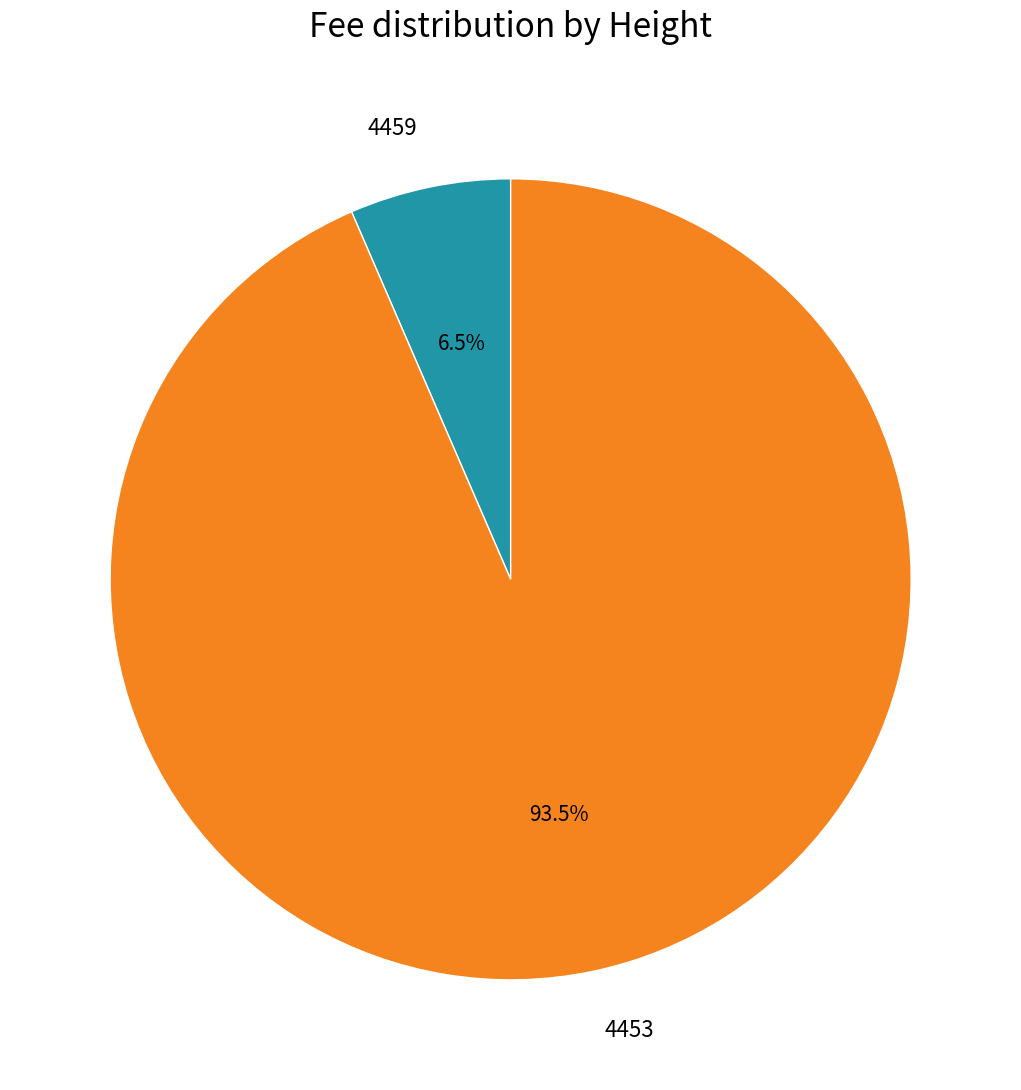

Does 4459 account for over 50% of the chart?

No